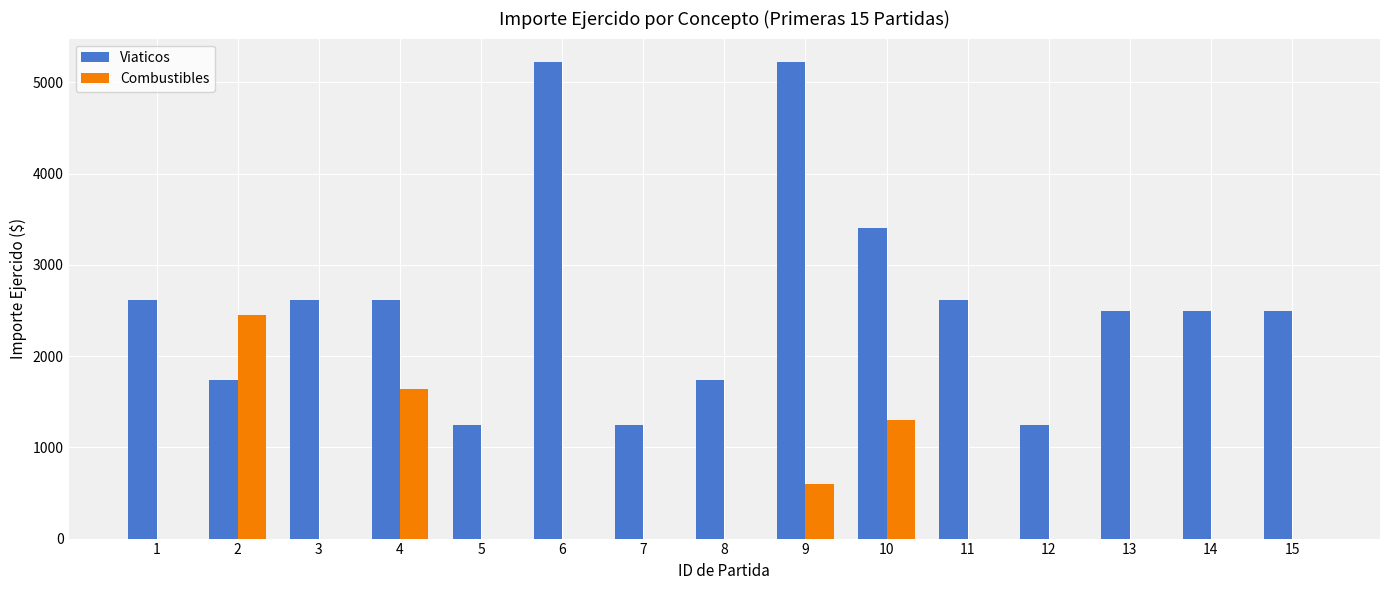

What is the greatest value displayed?

5220.0